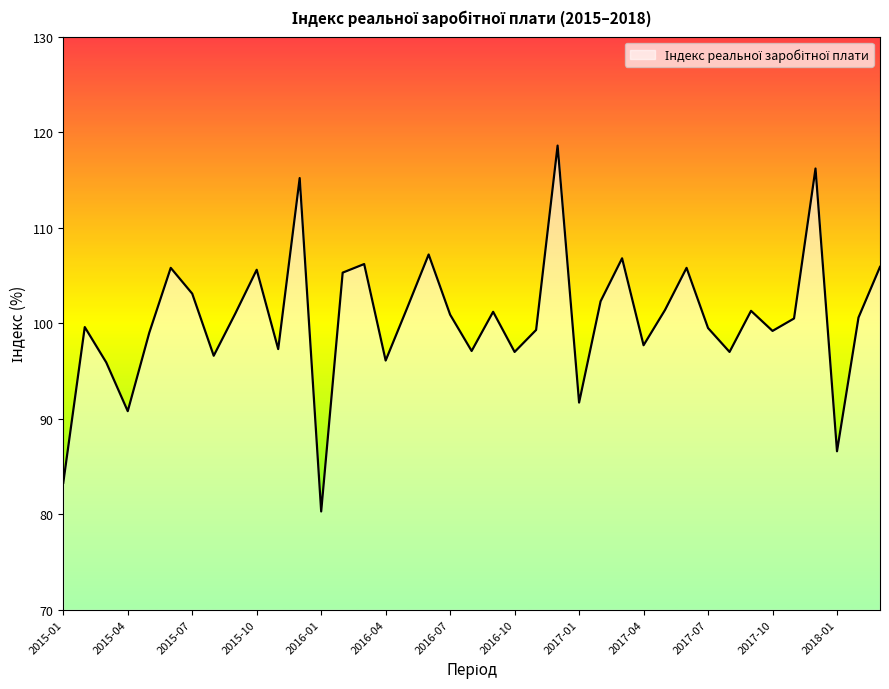

What is the minimum value shown in the chart?

80.3